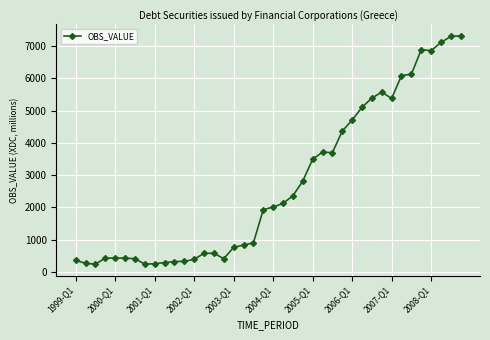

What is the value of the 15th point from the left?

582.0